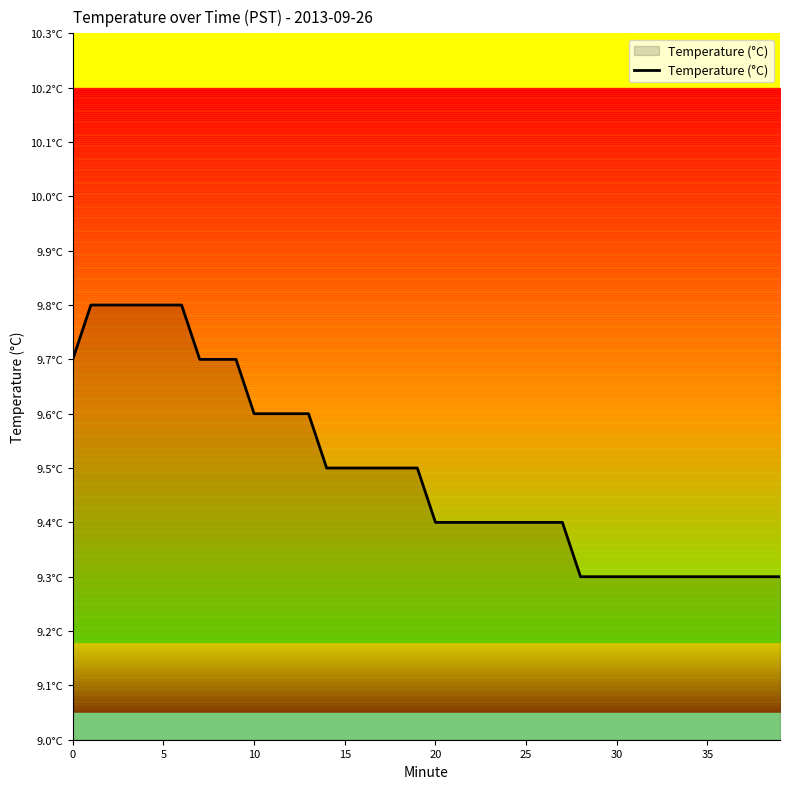

How many lines are shown in the chart?

1